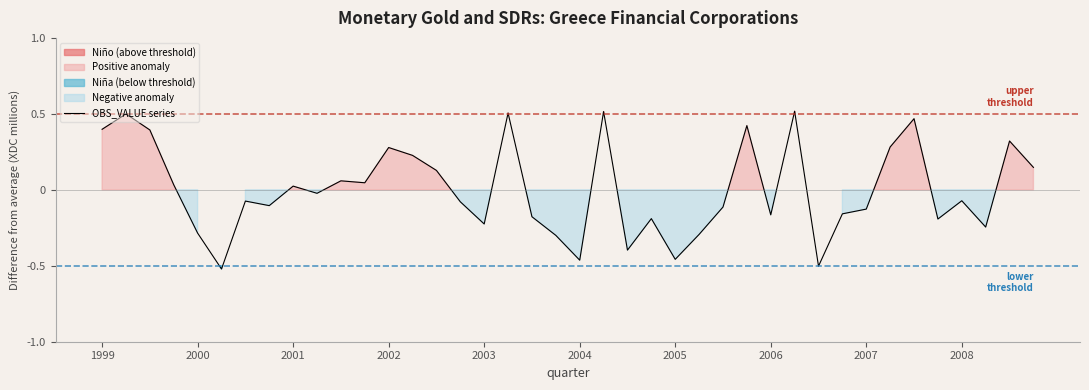

Which has a higher value, 21 or 29?

29